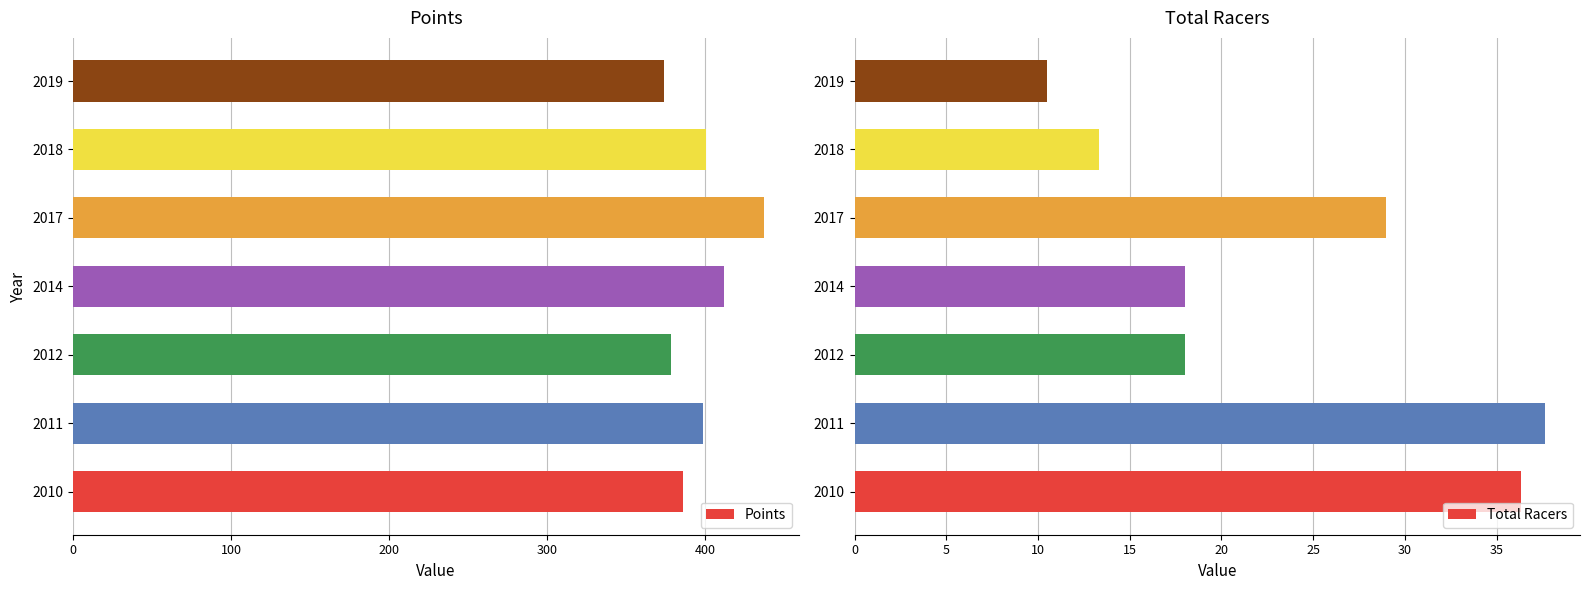

Which series has the widest spread of values?

Points